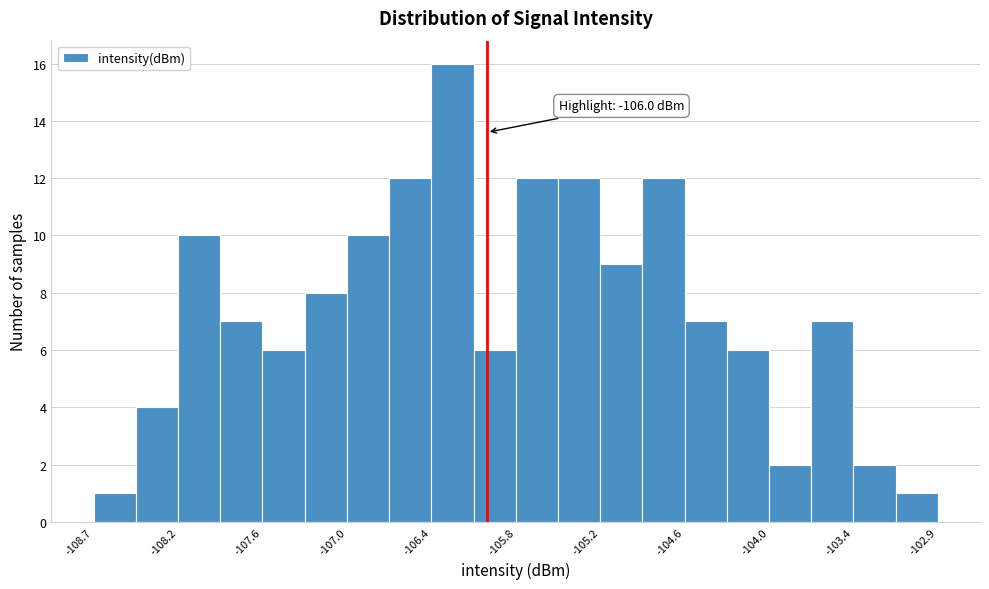

Around what value on the x-axis is the tallest bar? Give the approximate position of its centre, as read against the axis.

-106.2